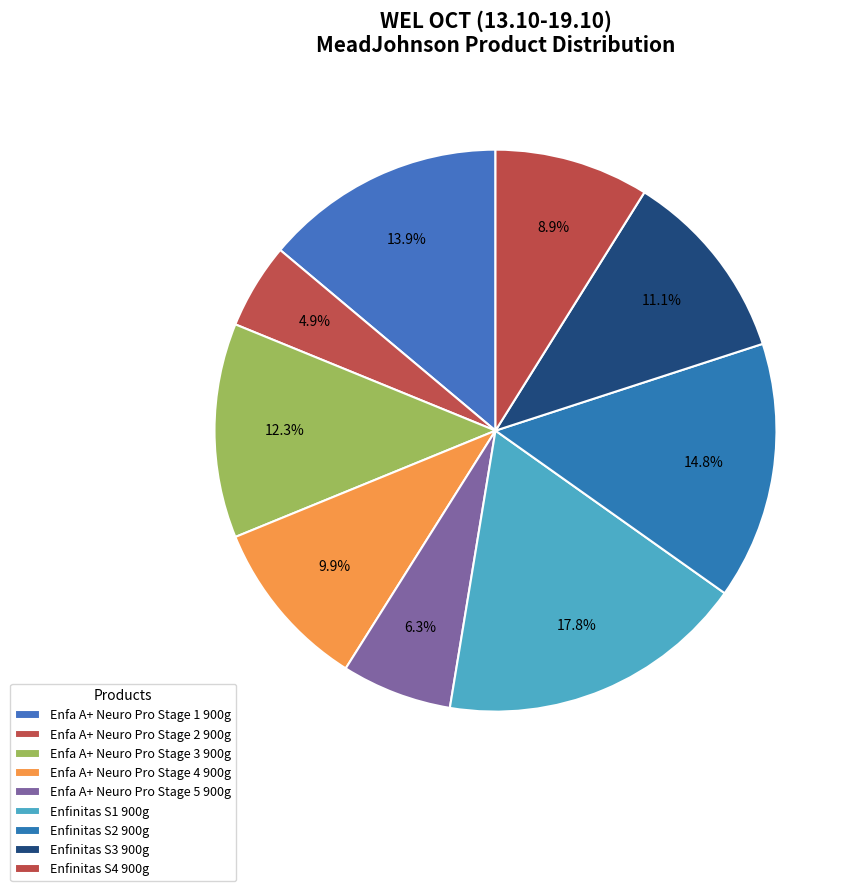

What is the total percentage of Enfa A+ Neuro Pro Stage 1 900g and Enfa A+ Neuro Pro Stage 2 900g?

18.8%